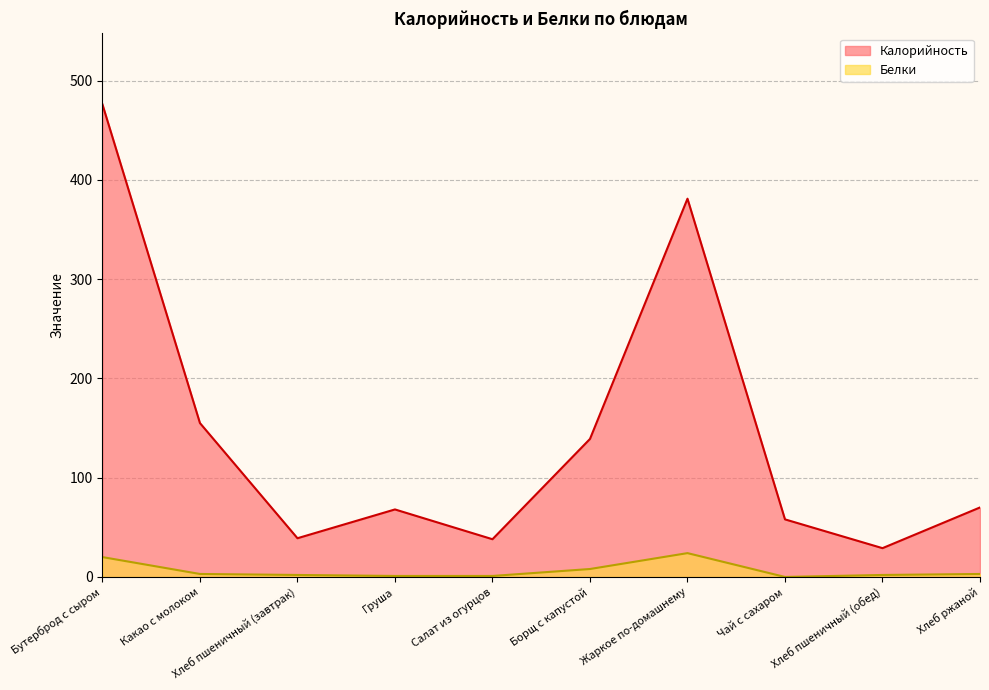

Reading left to right, transcribe all the data shown in this chart.

Калорийность: Бутерброд с сыром=476	Какао с молоком=155	Хлеб пшеничный (завтрак)=39	Груша=68	Салат из огурцов=38	Борщ с капустой=139	Жаркое по-домашнему=381	Чай с сахаром=58	Хлеб пшеничный (обед)=29	Хлеб ржаной=70
Белки: Бутерброд с сыром=20	Какао с молоком=3	Хлеб пшеничный (завтрак)=2	Груша=1	Салат из огурцов=1	Борщ с капустой=8	Жаркое по-домашнему=24	Чай с сахаром=0	Хлеб пшеничный (обед)=2	Хлеб ржаной=3